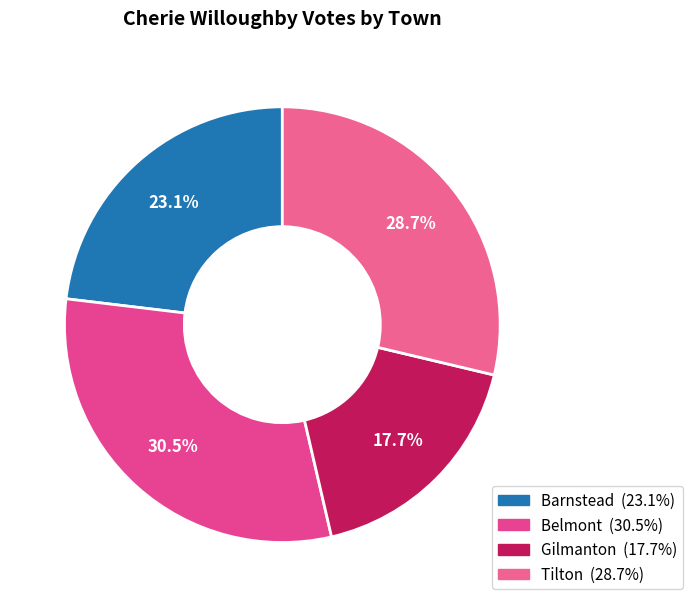

Rank the categories by value from highest to lowest.

Belmont, Tilton, Barnstead, Gilmanton